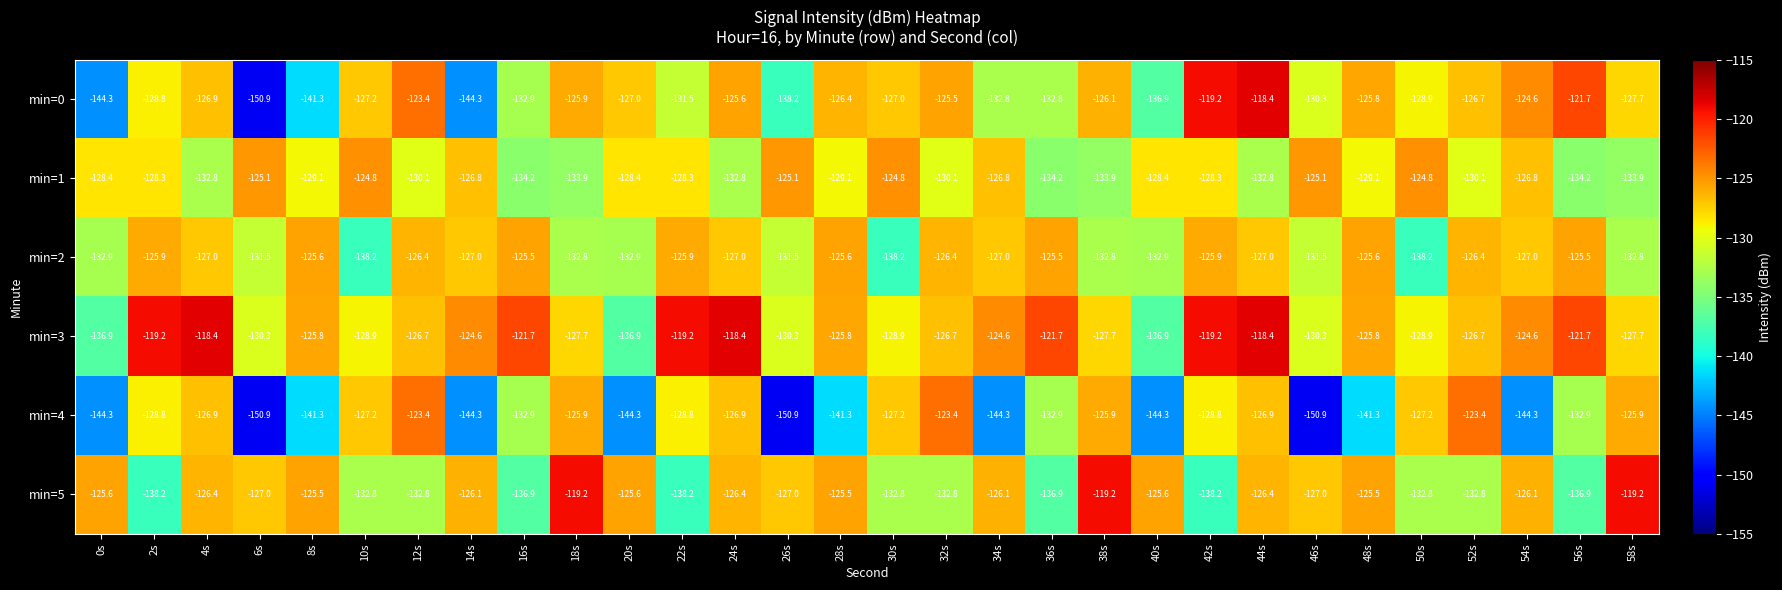

Which series has the largest total across all categories?

min=3